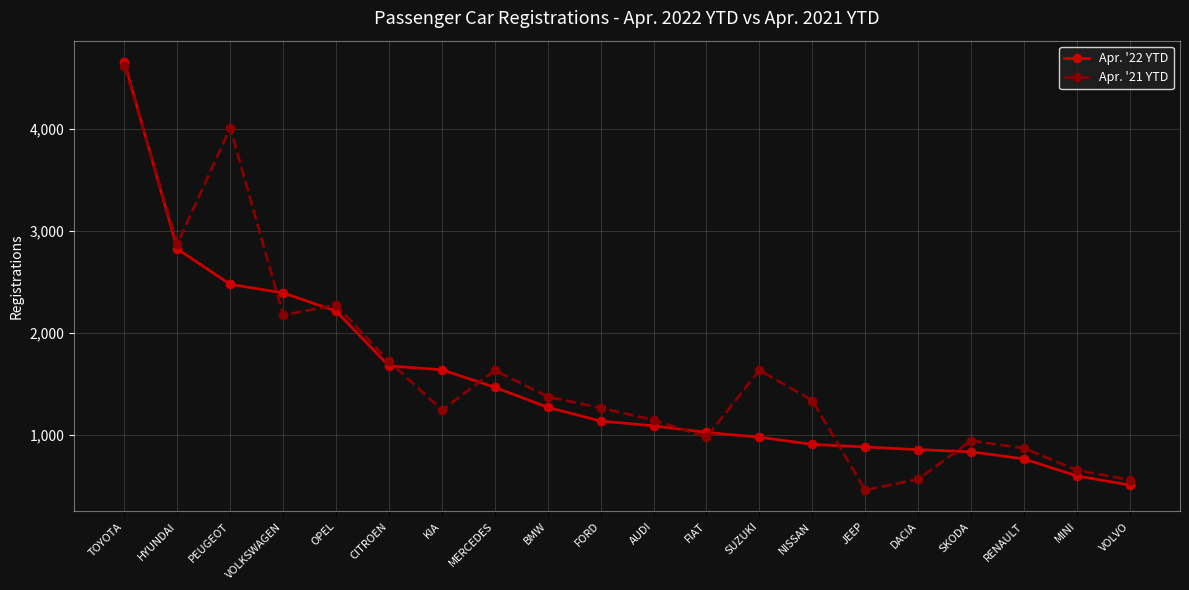

What is the highest value of the Apr. '21 YTD series?

4611